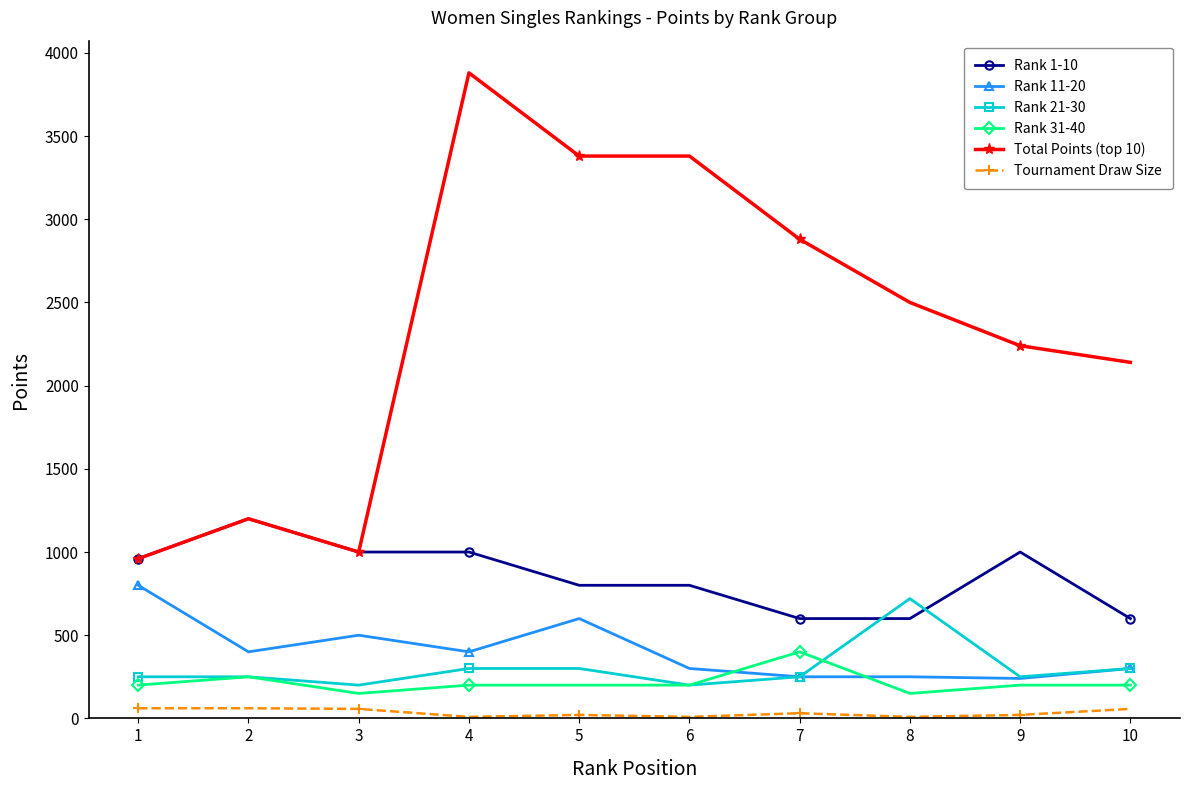

What is the maximum value shown in the chart?

3880